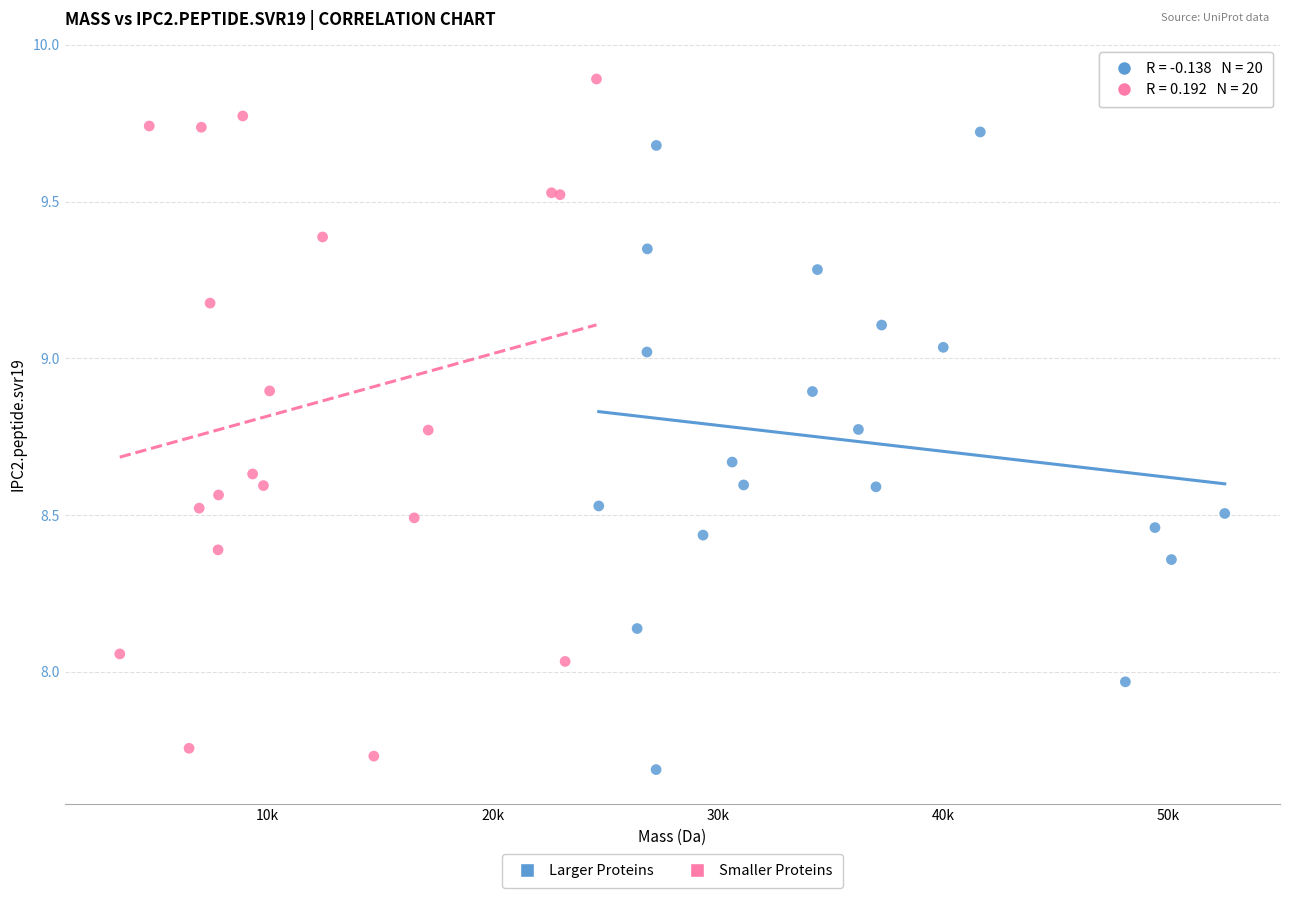

Which series contains the lowest Y value?

Larger Proteins